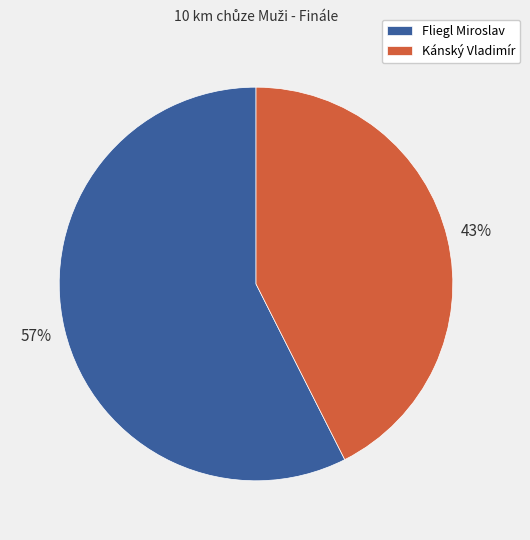

Do Kánský Vladimír and Fliegl Miroslav together represent more than half of the pie?

Yes